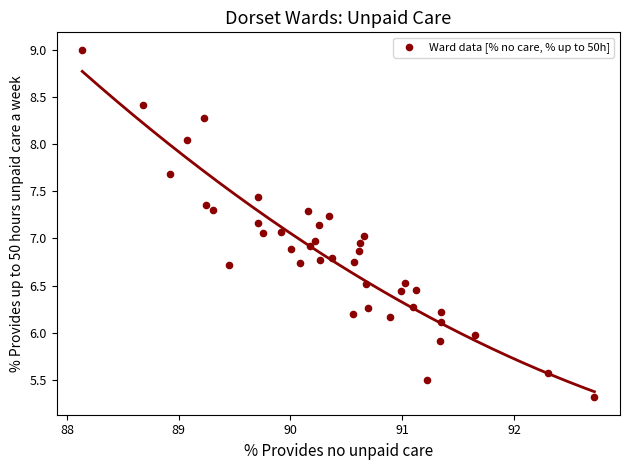

What is the range of X values (max minus min)?

4.6